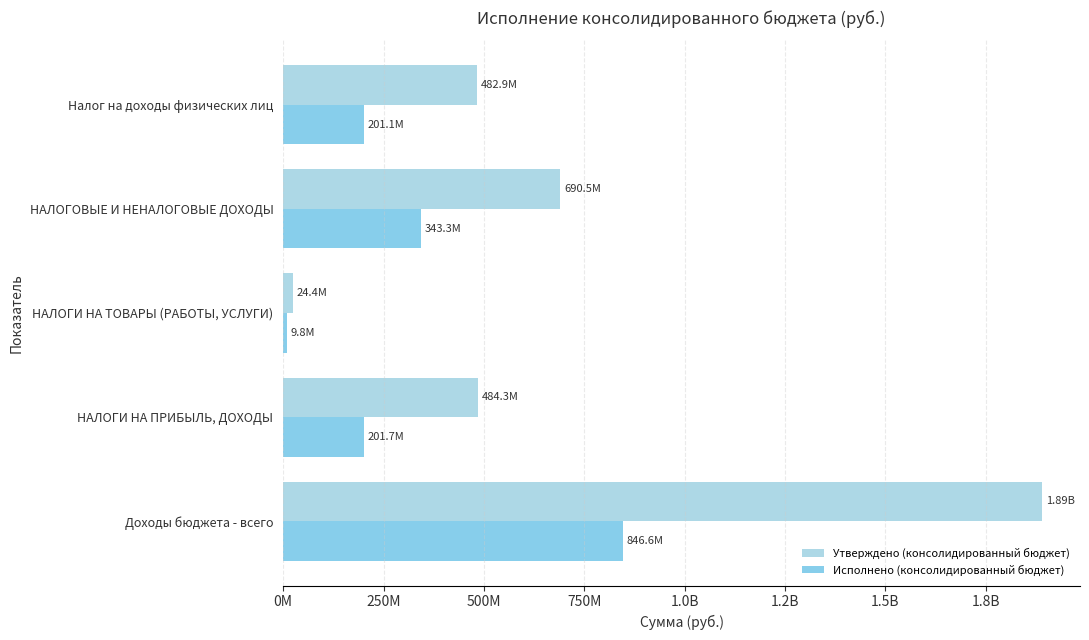

What is the value of the Исполнено (консолидированный бюджет) bar at the 5th from the left?

201094418.2